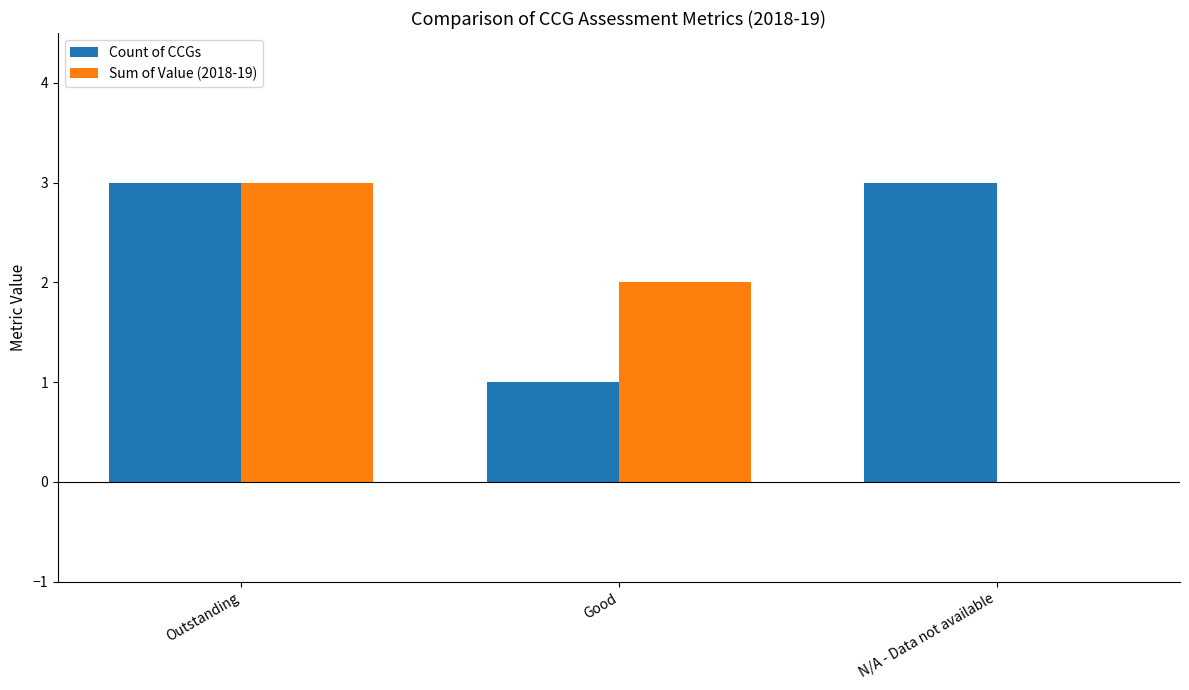

The Count of CCGs series shows 1 at N/A - Data not available. True or false?

False